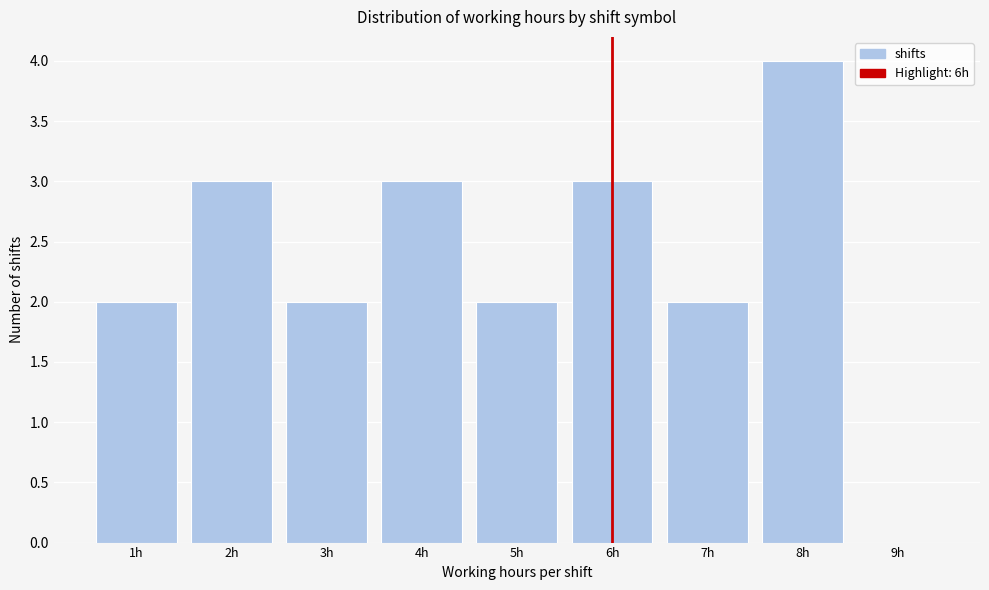

Reading left to right, transcribe this chart: for each bar, give the range it covers on the x-axis and its height. The values are not printed on the chart, so give them approximately, as read against the axis.

0.5 to 1.5: 2
1.5 to 2.5: 3
2.5 to 3.5: 2
3.5 to 4.5: 3
4.5 to 5.5: 2
5.5 to 6.5: 3
6.5 to 7.5: 2
7.5 to 8.5: 4
8.5 to 9.5: 0